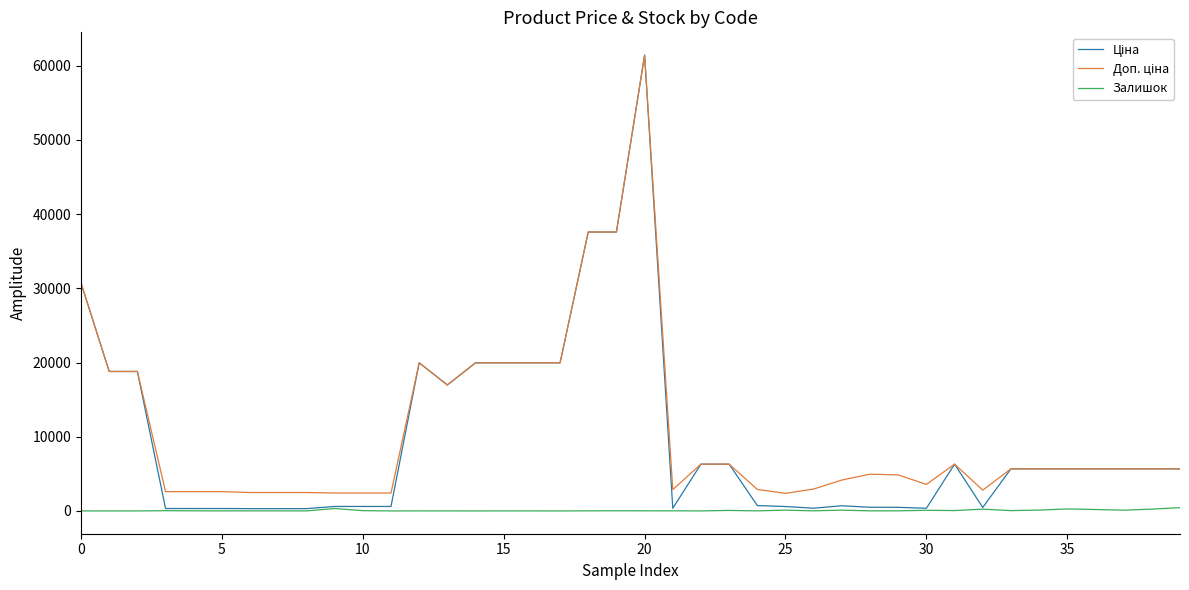

How many lines are shown in the chart?

3